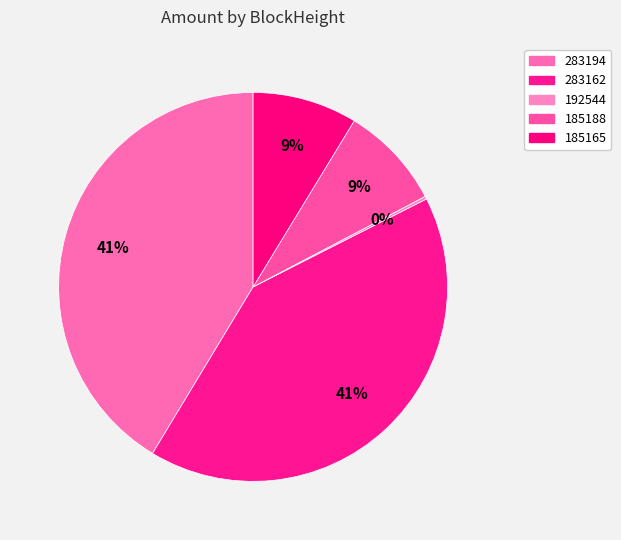

To the nearest percent, what portion does 185188 represent?

9%